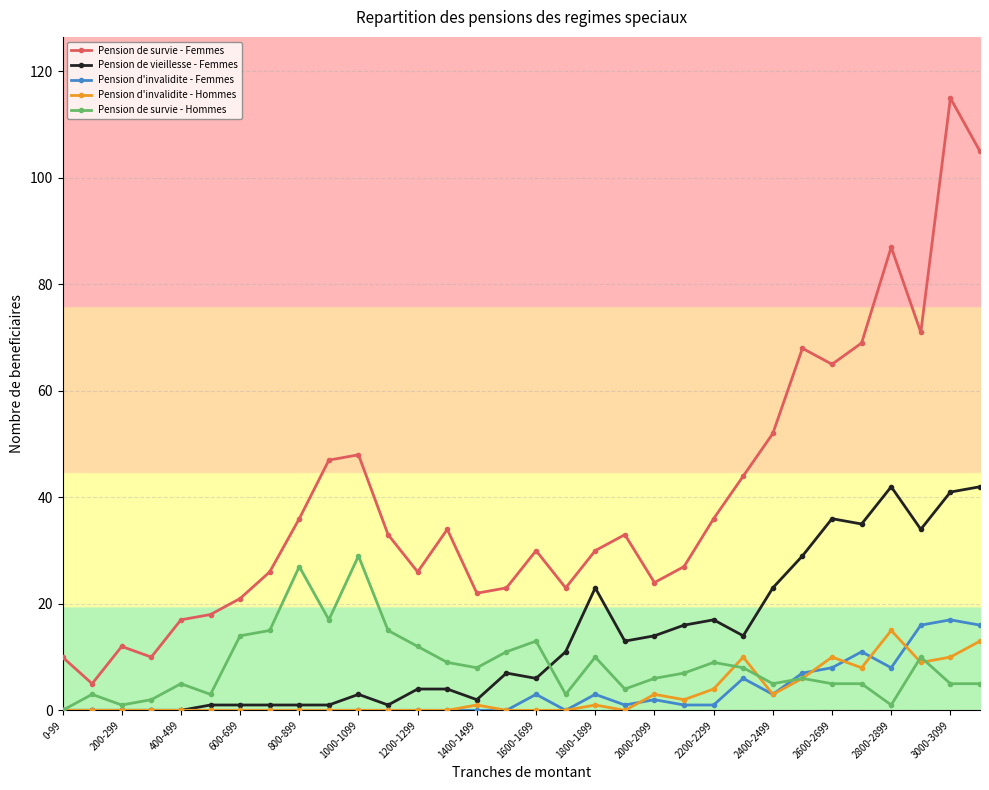

True or false: Pension de survie - Femmes and Pension d'invalidite - Hommes cross at least once.

False